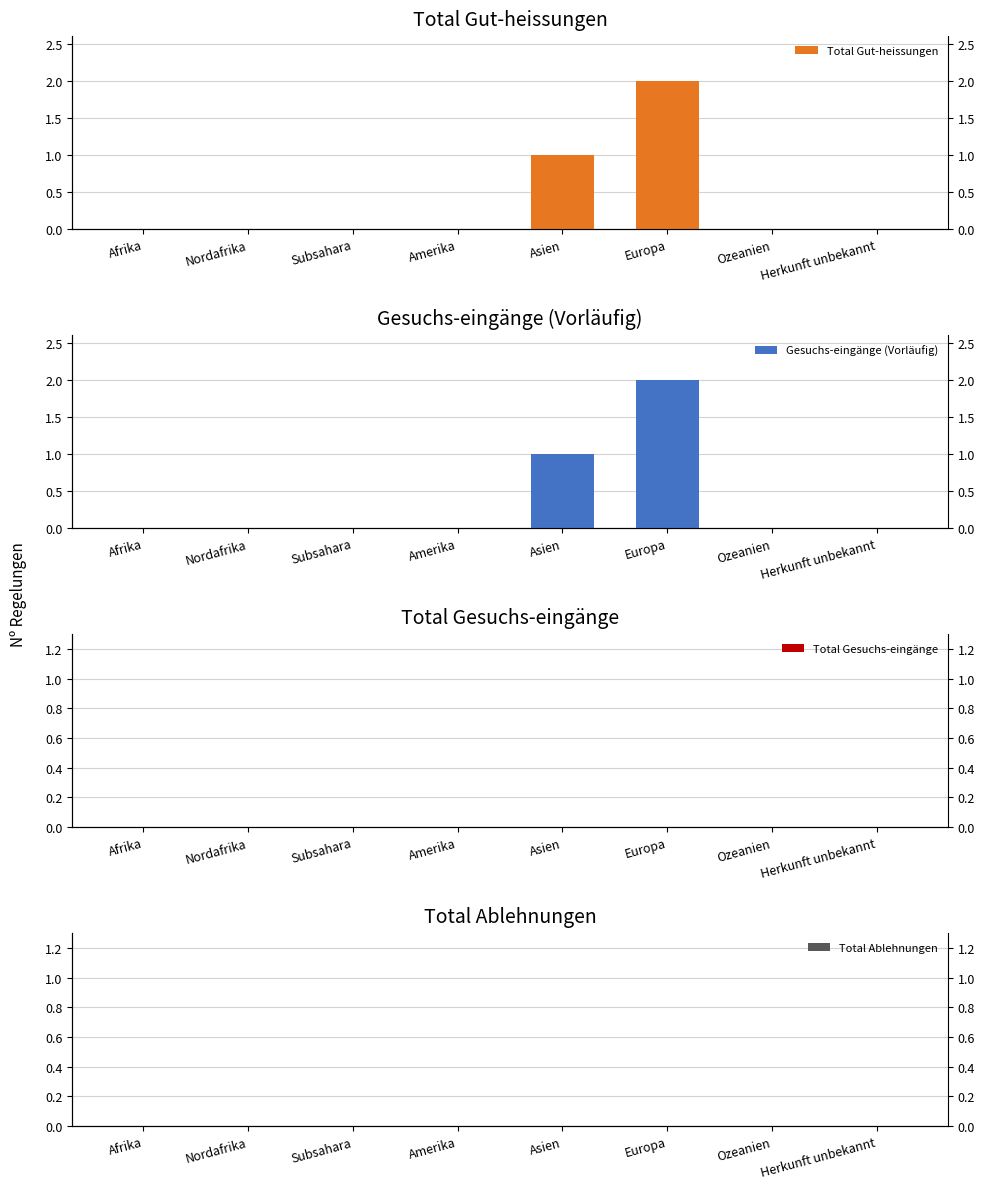

What is the difference between the maximum and minimum values in the Total Gut-heissungen series?

2